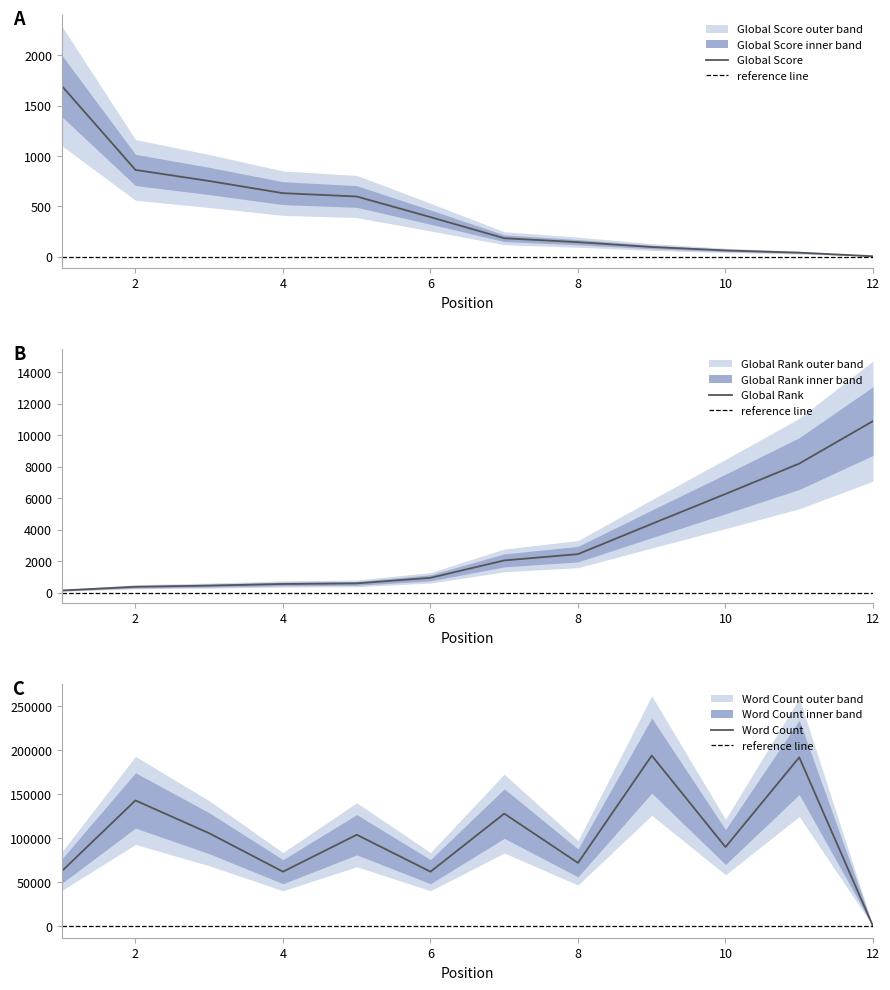

Reading left to right, list all the values displayed in this chart.

Global Score: 1=1698	2=862	3=752	4=631	5=598	6=393	7=183	8=144	9=96	10=62	11=40	12=4
Global Rank: 1=152	2=385	3=461	4=563	5=602	6=954	7=2057	8=2458	9=4376	10=6274	11=8202	12=10899
Word Count: 1=62500	2=143000	3=105672	4=62000	5=104000	6=62000	7=128000	8=72000	9=194000	10=90000	11=192000	12=0